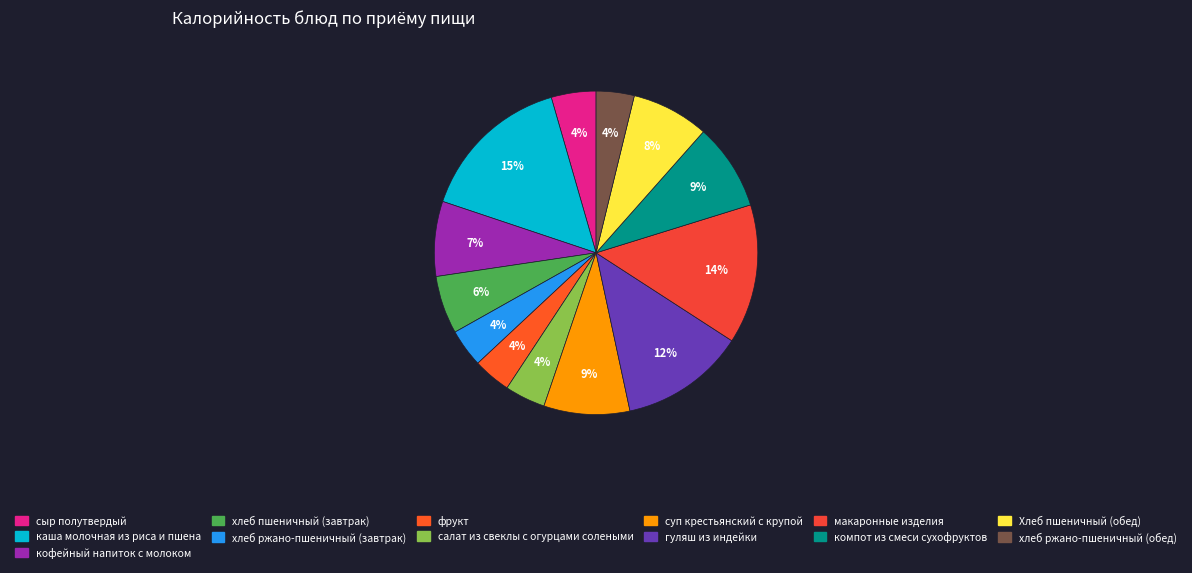

What is the smallest slice in the pie chart?

фрукт